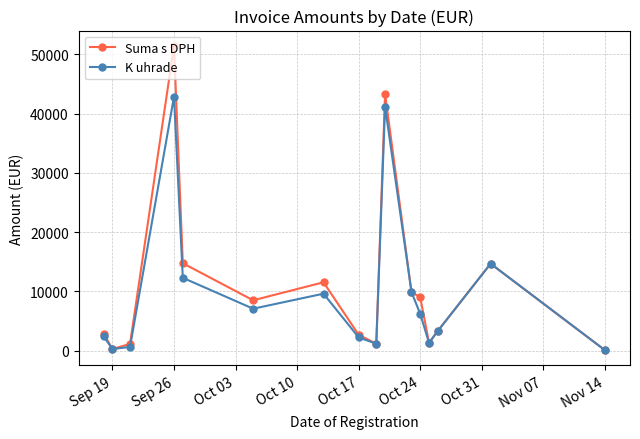

What is the value of the Suma s DPH point at the 3rd from the left?

1152.0